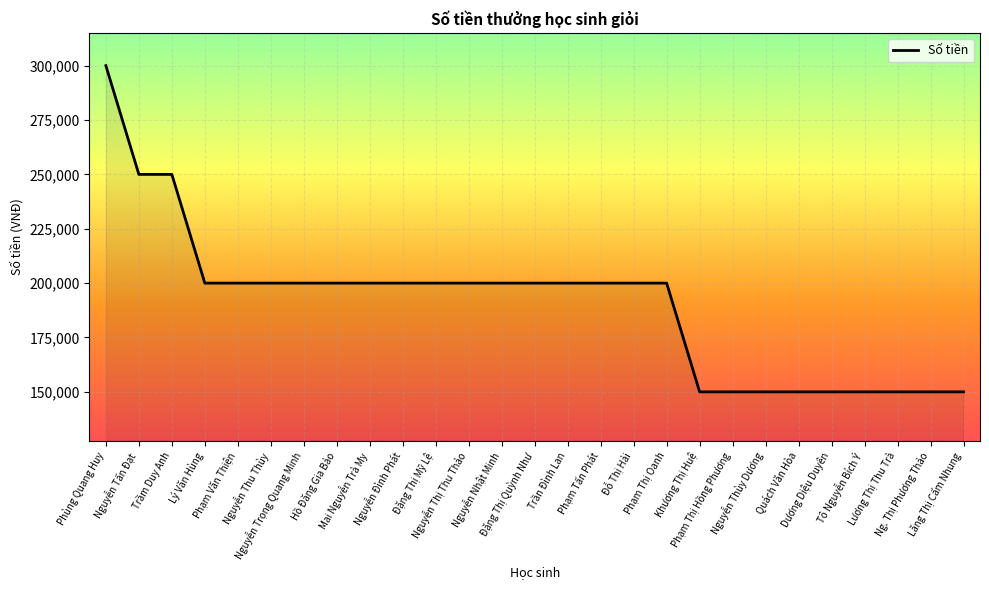

What is the difference between the values at Quách Văn Hòa and Trầm Duy Anh?

100000